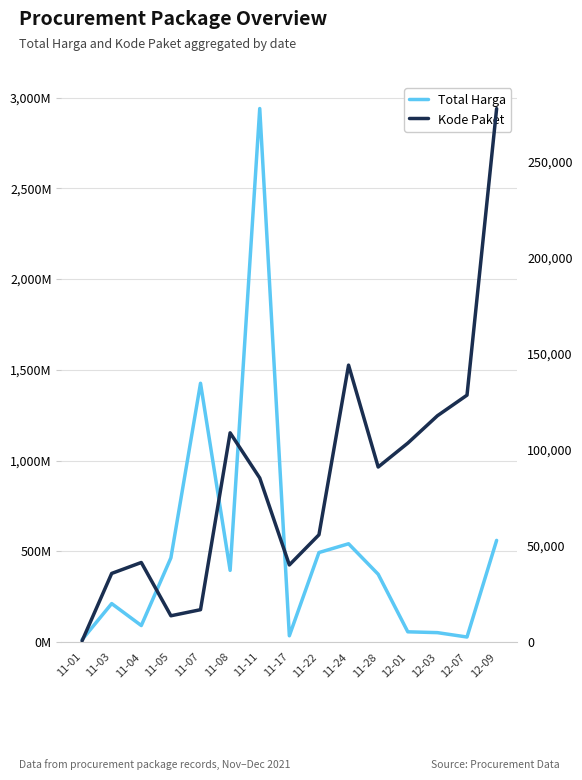

What is the sum of the Kode Paket values at 11-28 and 12-03?

208884